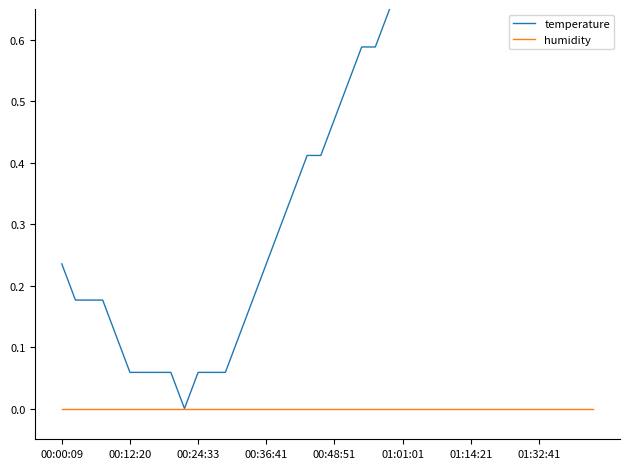

Count the number of data series in this chart.

2